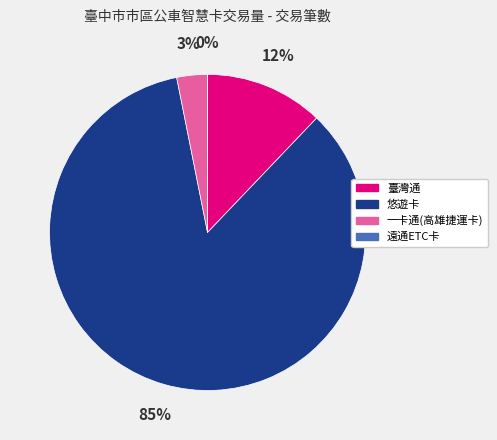

Does 臺灣通 account for over 50% of the chart?

No